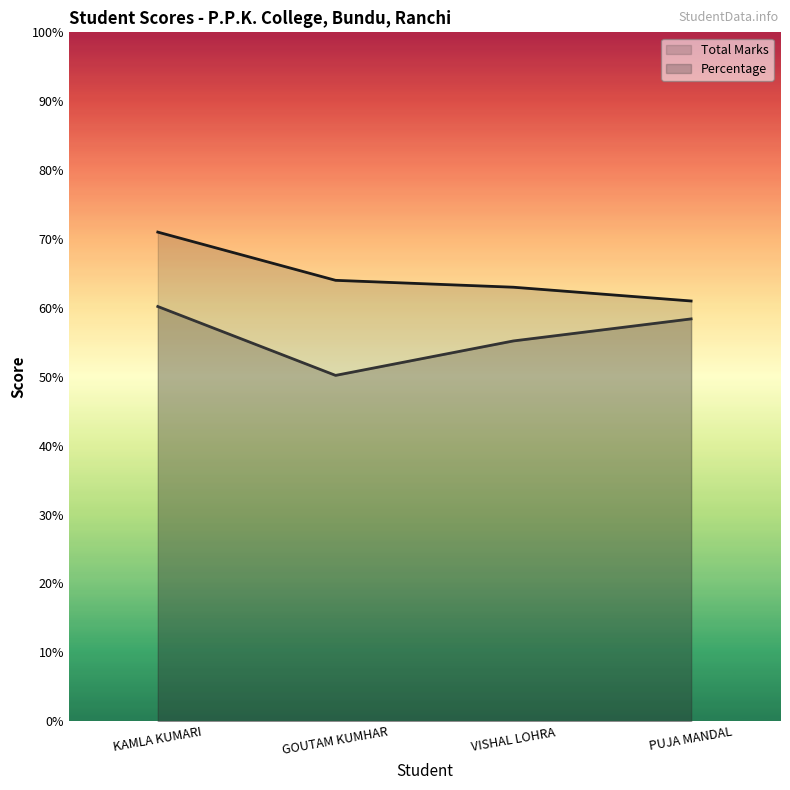

How many interior local valleys does the Percentage series have?

1